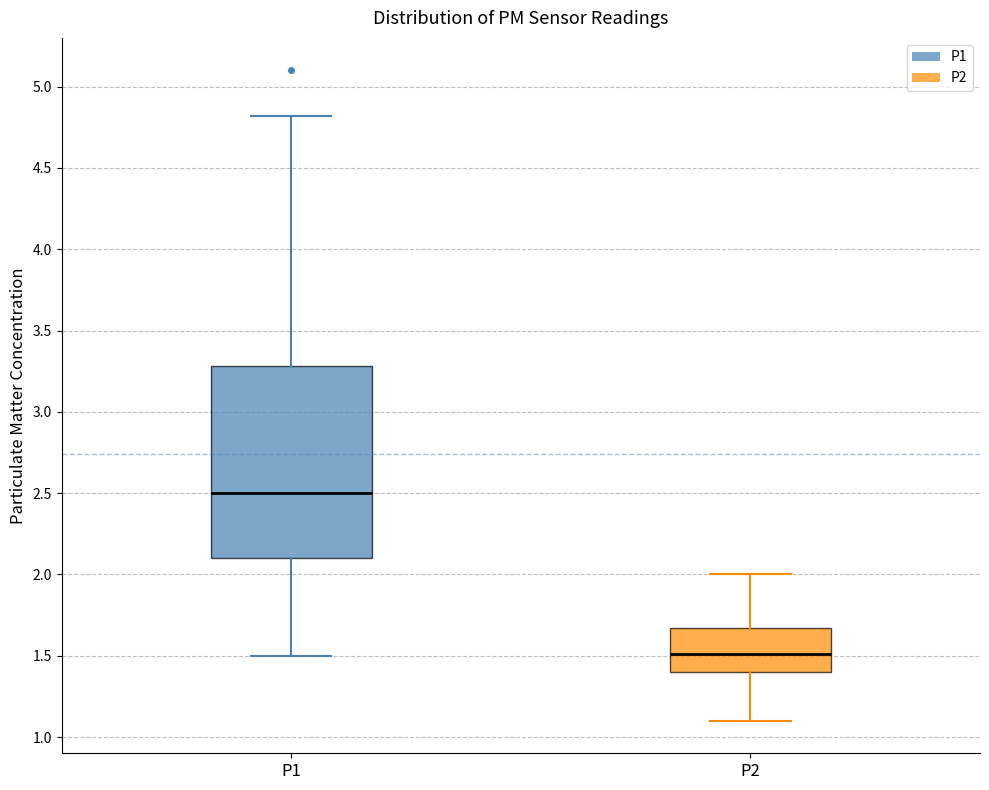

Which box is the tallest, from its lower edge to its upper edge?

P1